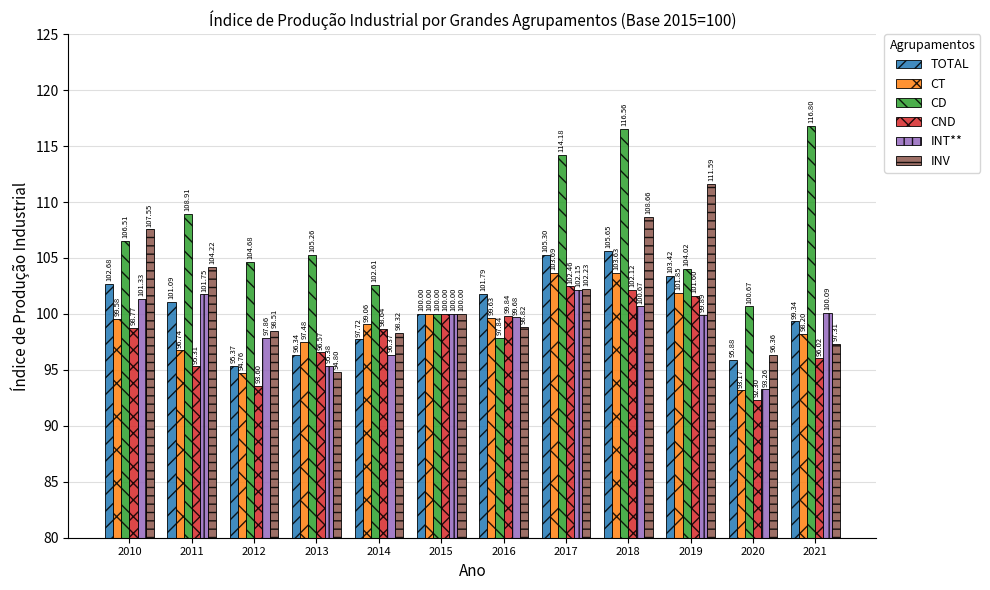

What is the difference between the INV values at 2020 and 2010?

11.2